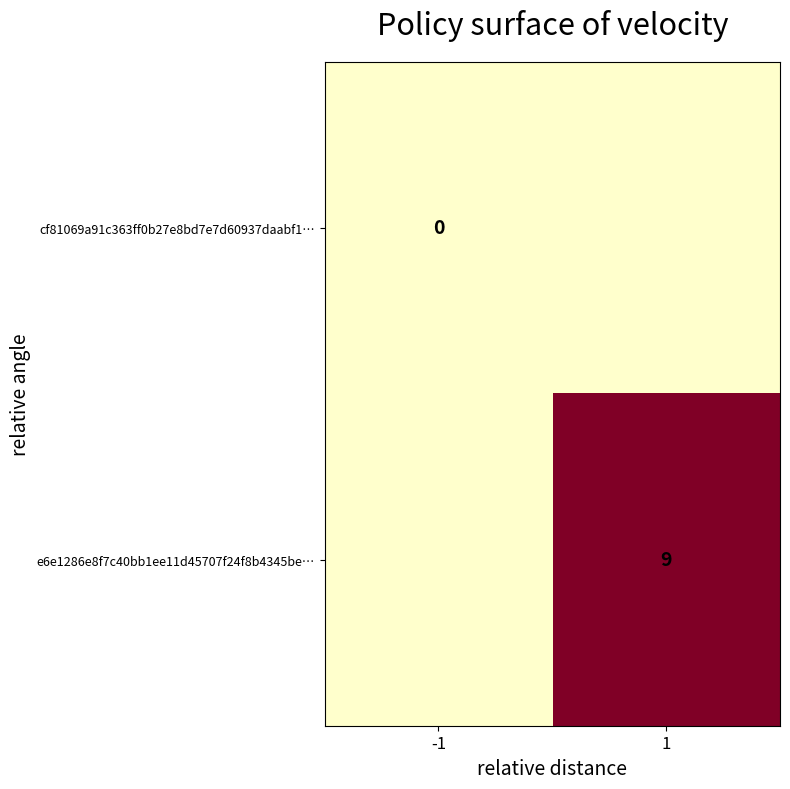

Is it true that e6e1286e8f7c40bb1ee11d45707f24f8b4345be… equals 9 at 1?

True